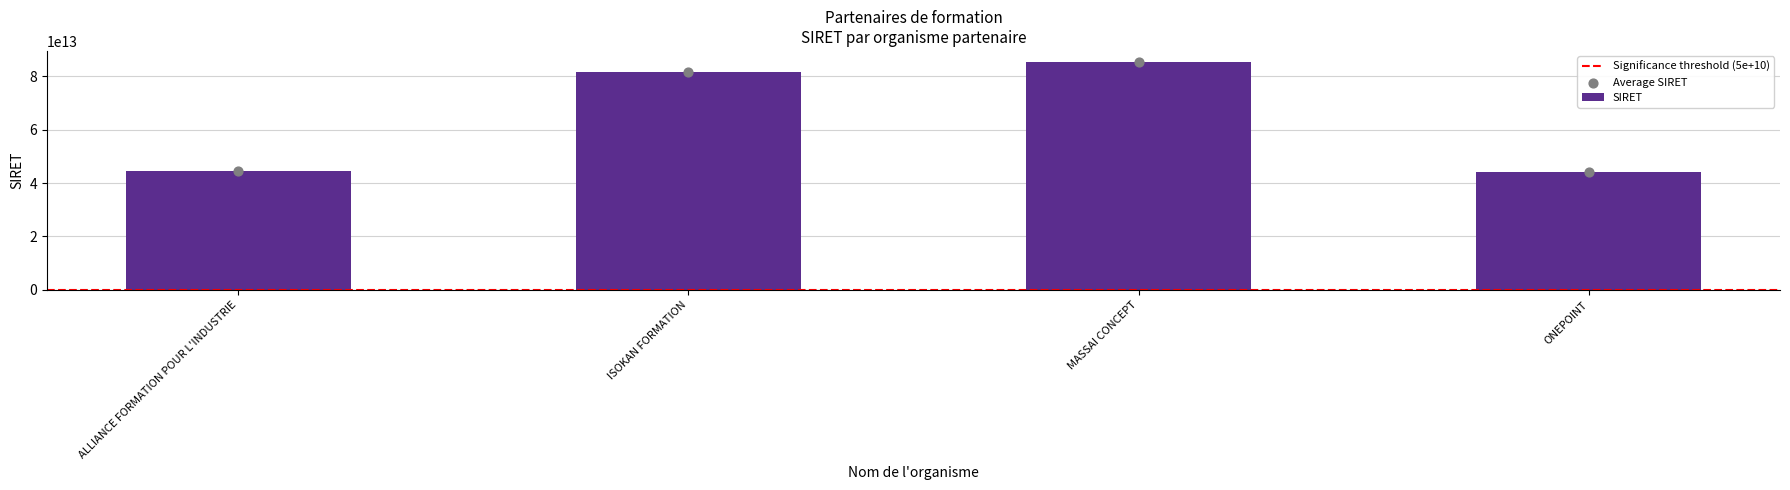

Which has a higher value, ISOKAN FORMATION or ONEPOINT?

ISOKAN FORMATION